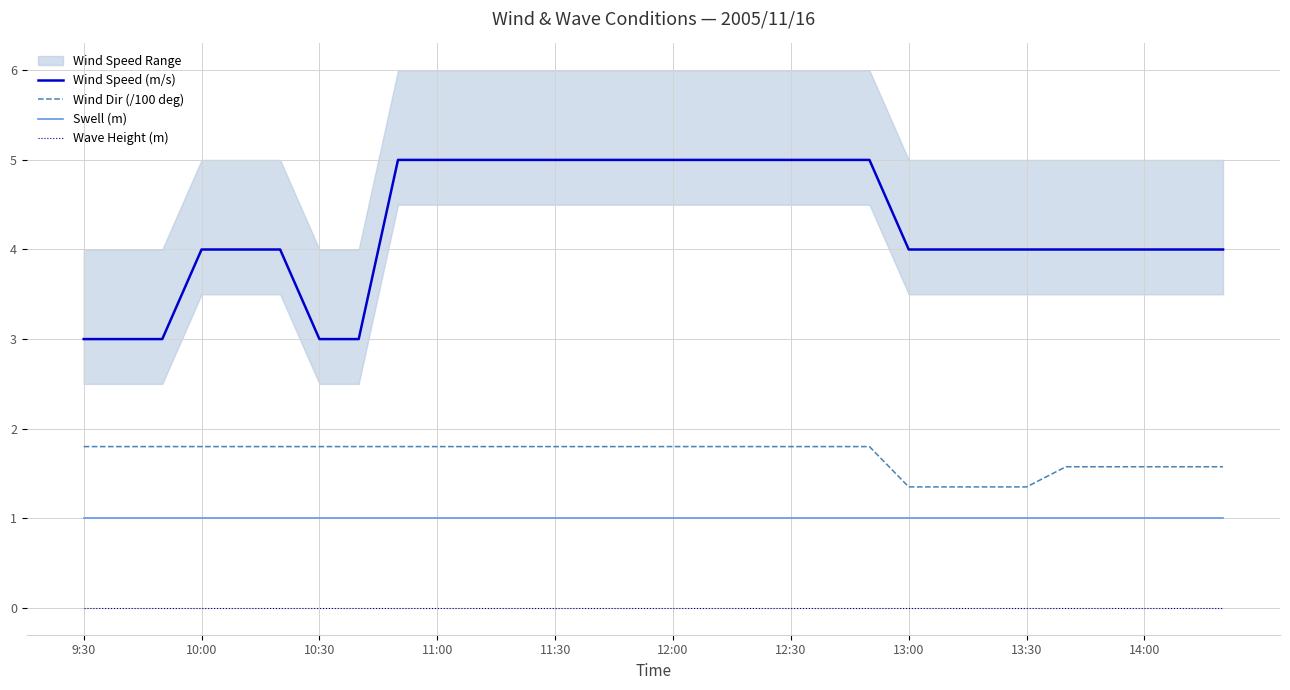

The Wind Speed (m/s) series shows 4.0 at 14:00. True or false?

True